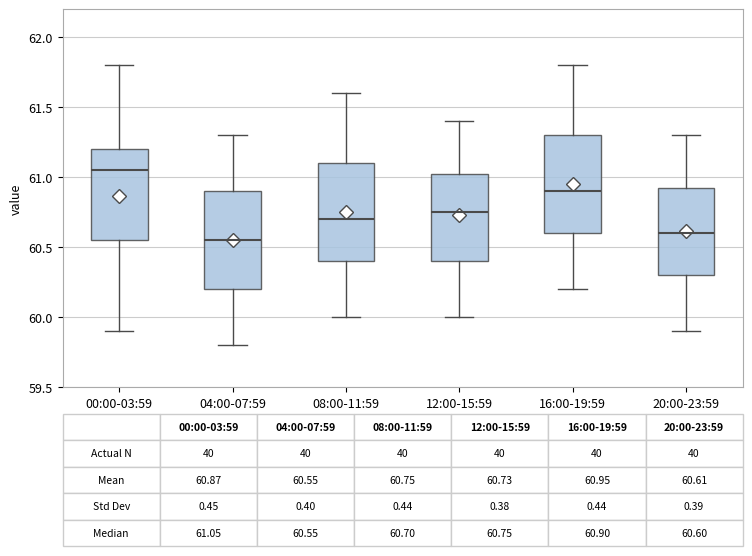

Which box has the highest median line?

00:00-03:59